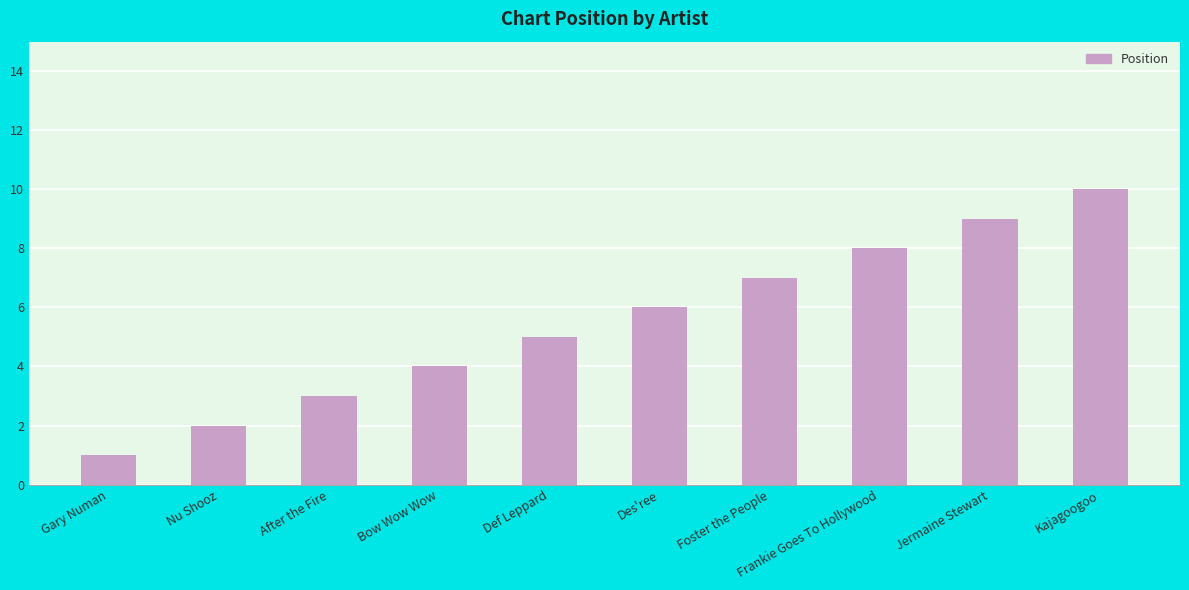

List the labels in order of value, largest first.

Kajagoogoo, Jermaine Stewart, Frankie Goes To Hollywood, Foster the People, Des'ree, Def Leppard, Bow Wow Wow, After the Fire, Nu Shooz, Gary Numan